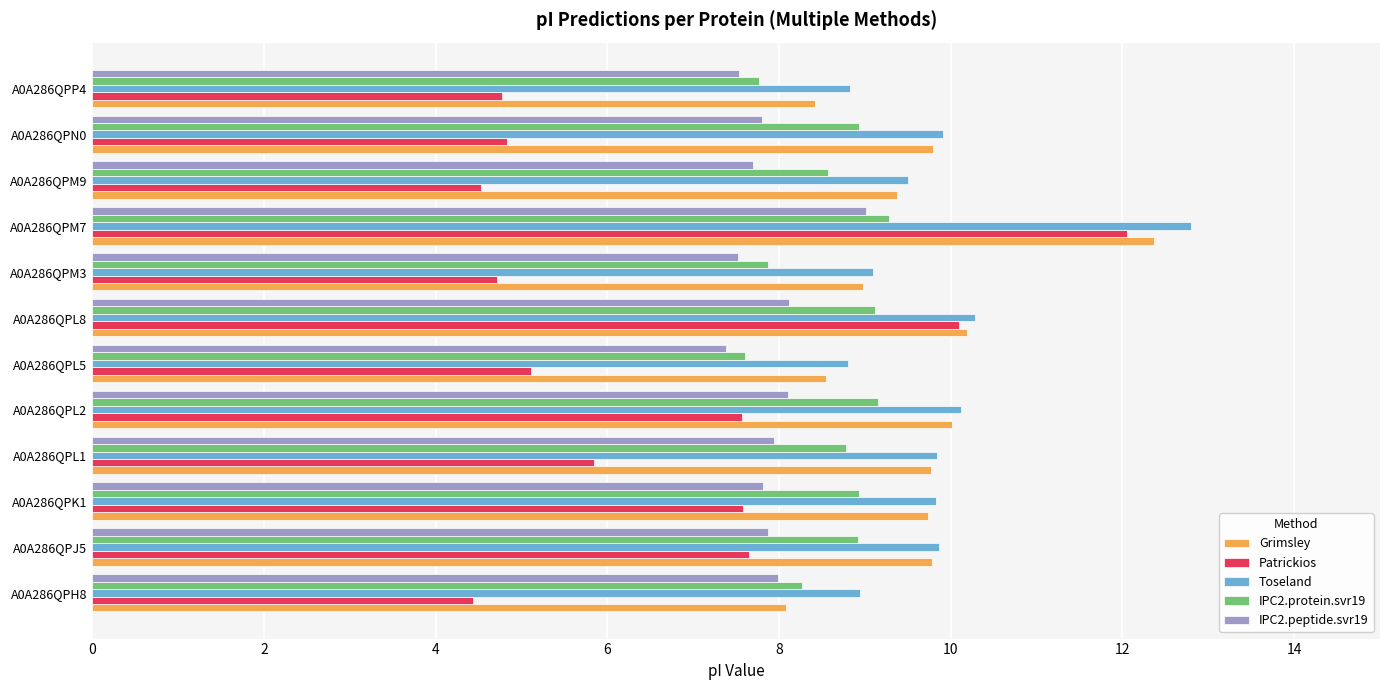

True or false: IPC2.peptide.svr19 has a value of 8.0 at A0A286QPH8.

True